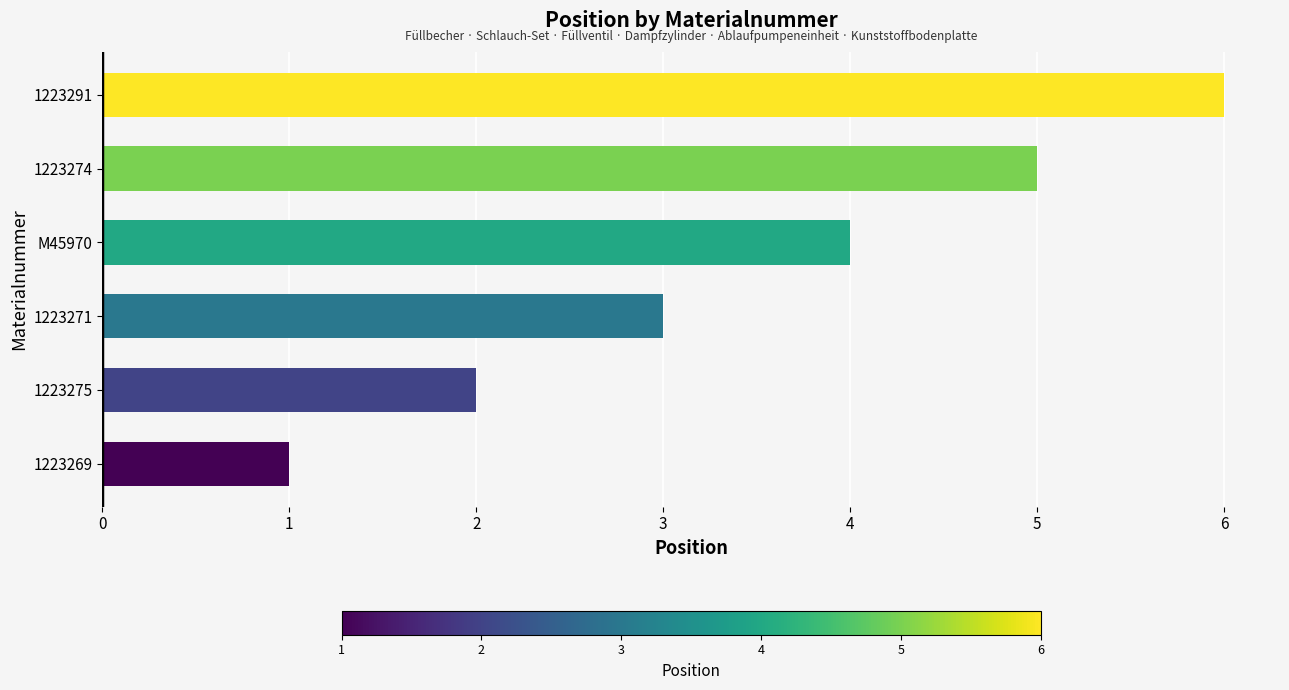

Rank the categories by value from lowest to highest.

1223269, 1223275, 1223271, M45970, 1223274, 1223291